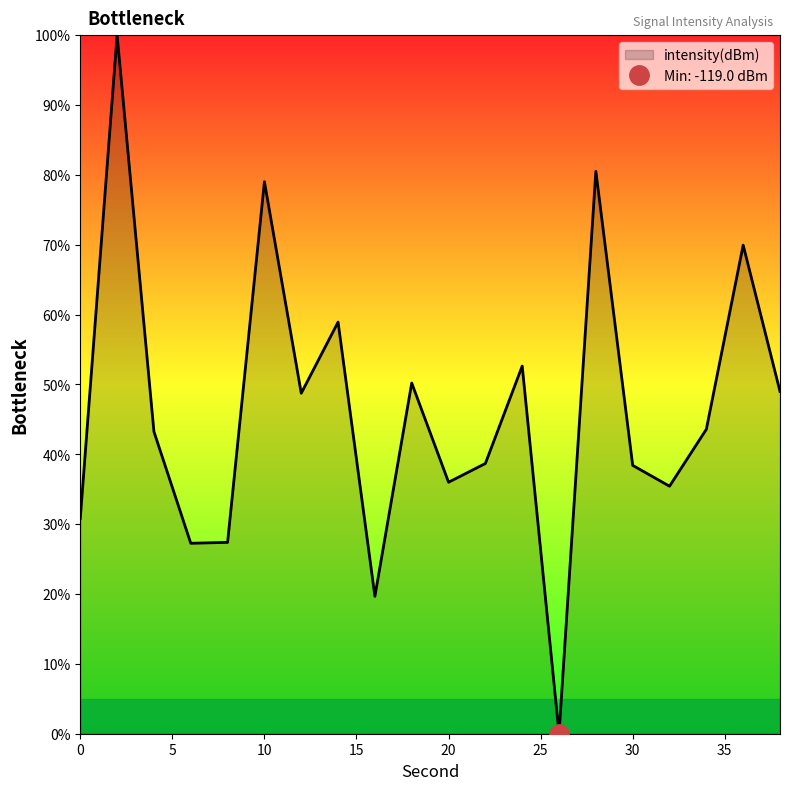

At which category does the chart reach its peak across all series?

2